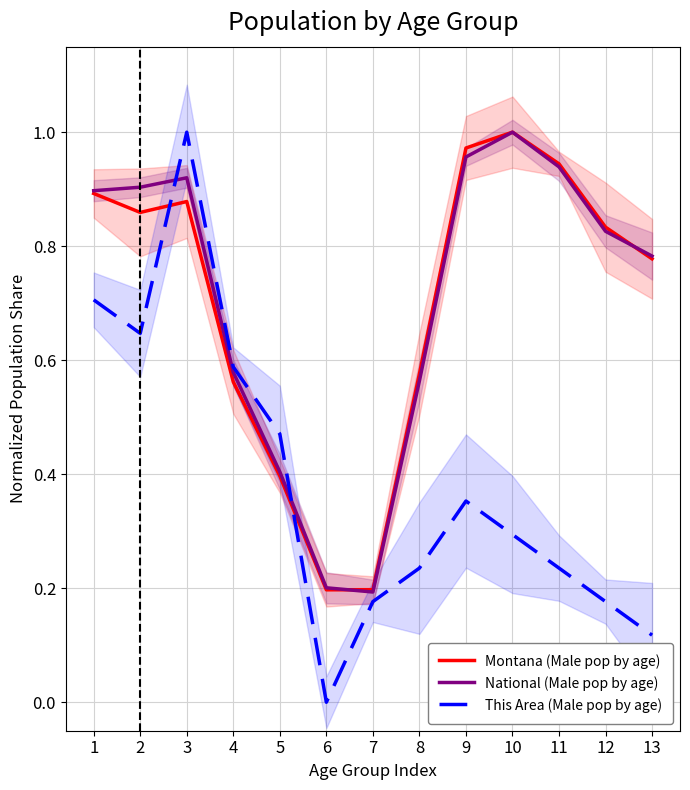

Does the chart have visible grid lines?

Yes